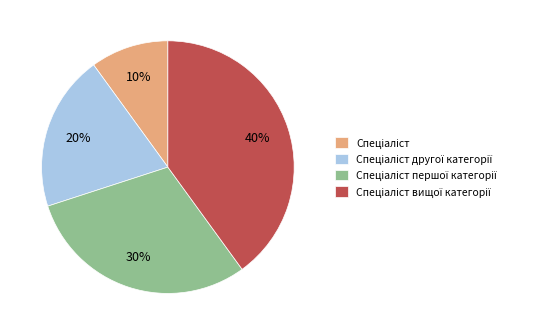

To the nearest percent, what is the difference between the largest and smallest slice percentages?

30%